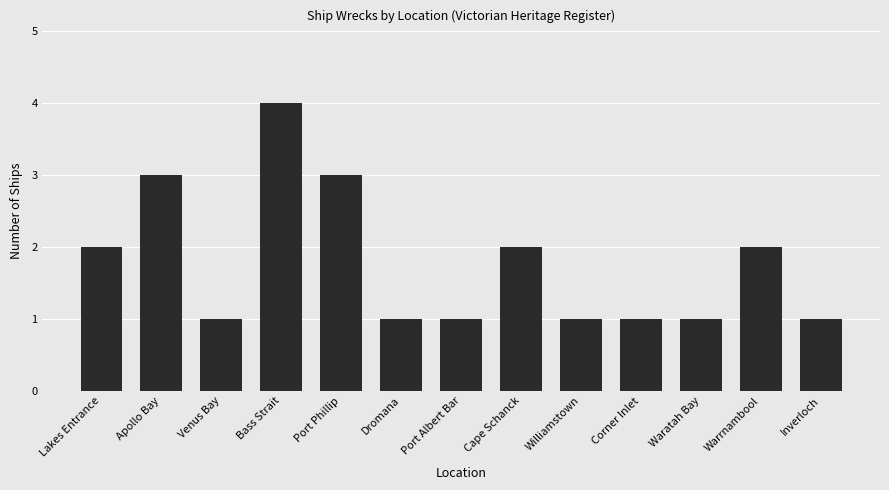

The value at Bass Strait is 2. True or false?

False